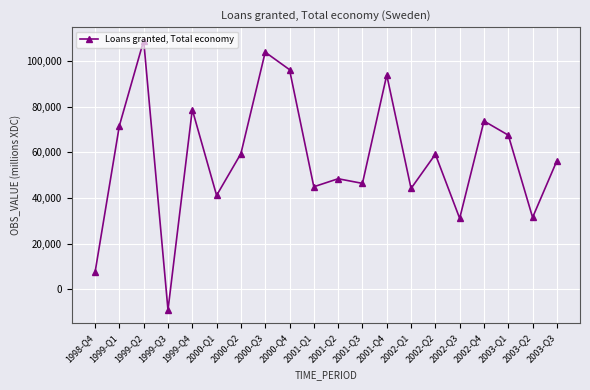

How many negative values are there?

1